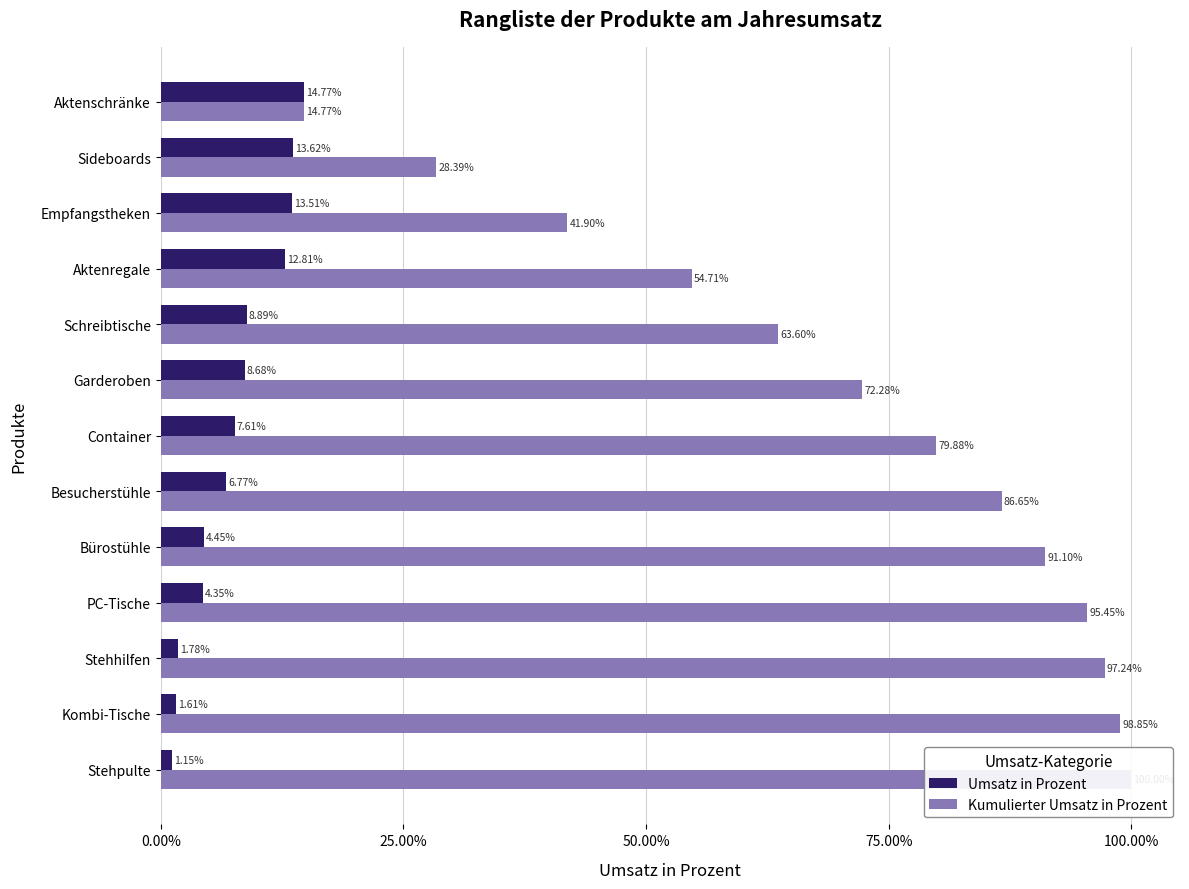

Reading left to right, extract all data points from this chart.

Umsatz in Prozent: 0.1	0.1	0.1	0.1	0.1	0.1	0.1	0.1	0.0	0.0	0.0	0.0	0.0
Kumulierter Umsatz in Prozent: 0.1	0.3	0.4	0.5	0.6	0.7	0.8	0.9	0.9	1.0	1.0	1.0	1.0